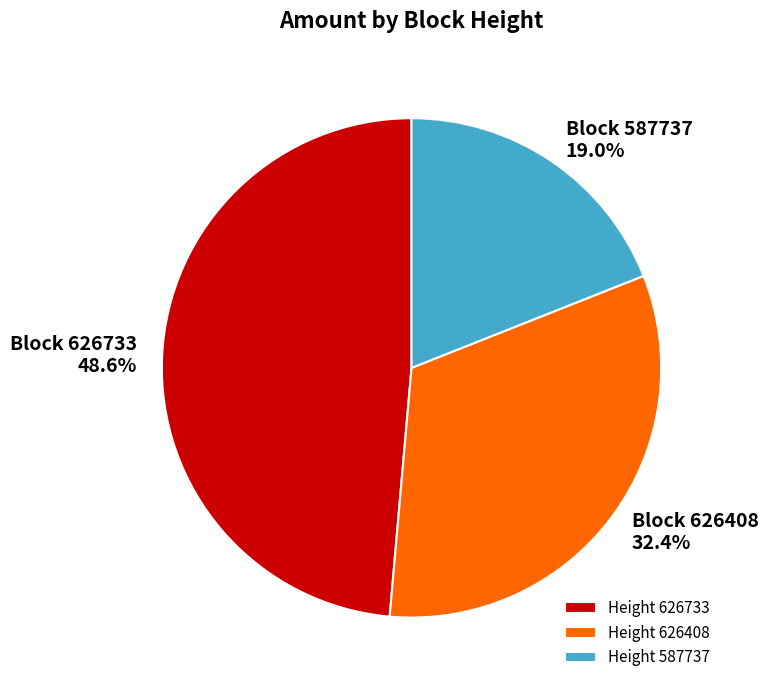

To the nearest percent, what is the difference between the largest and smallest slice percentages?

30%